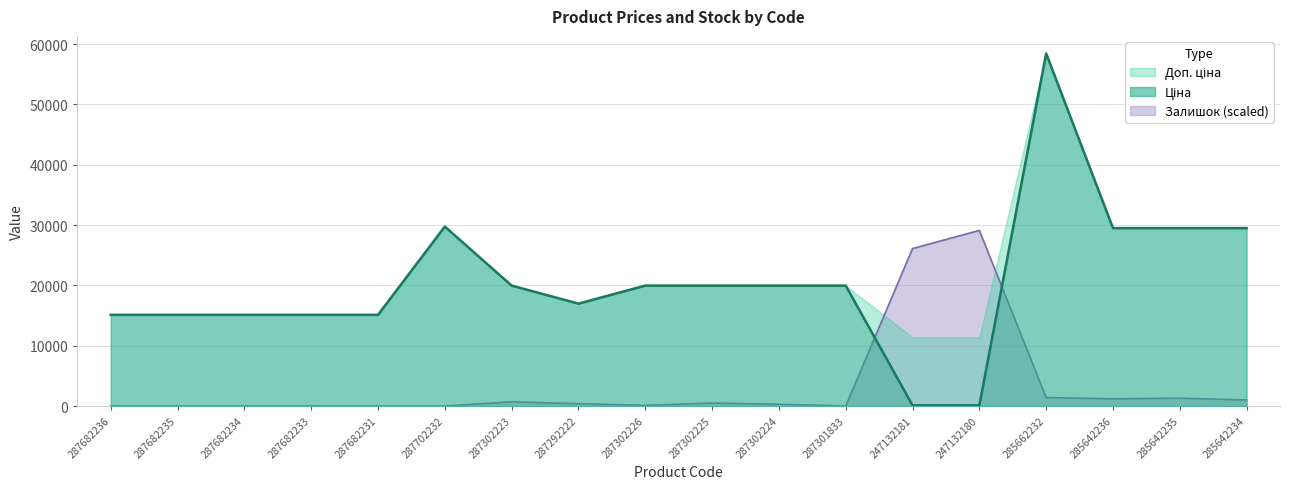

True or false: Залишок and Ціна intersect in this chart.

True